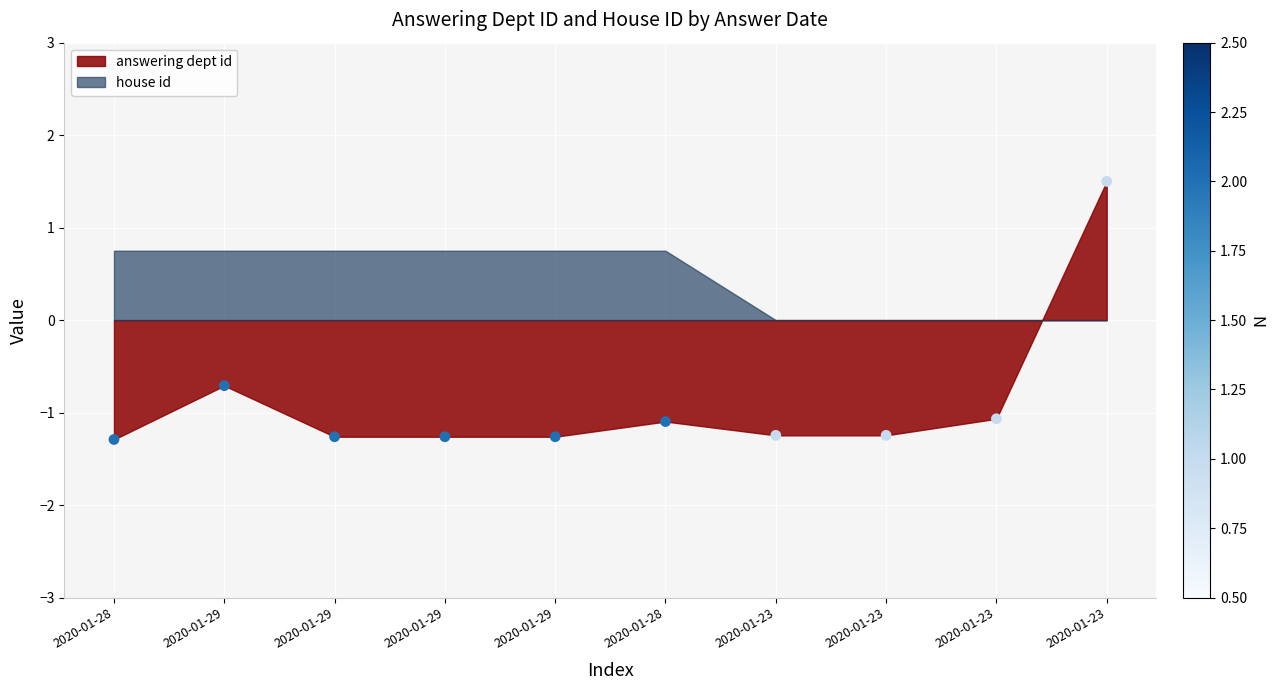

What is the average Y value?

-0.9